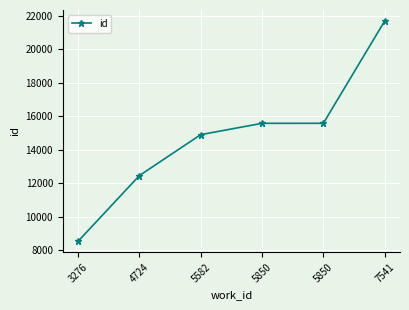

Reading left to right, what are all the values shown in this chart?

8537	12461	14903	15580	15581	21689